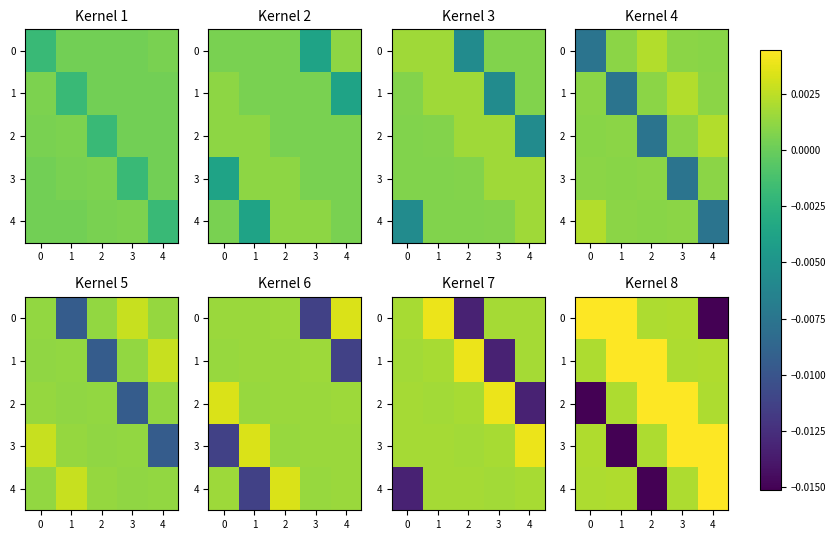

How many categories are shown in the chart?

5